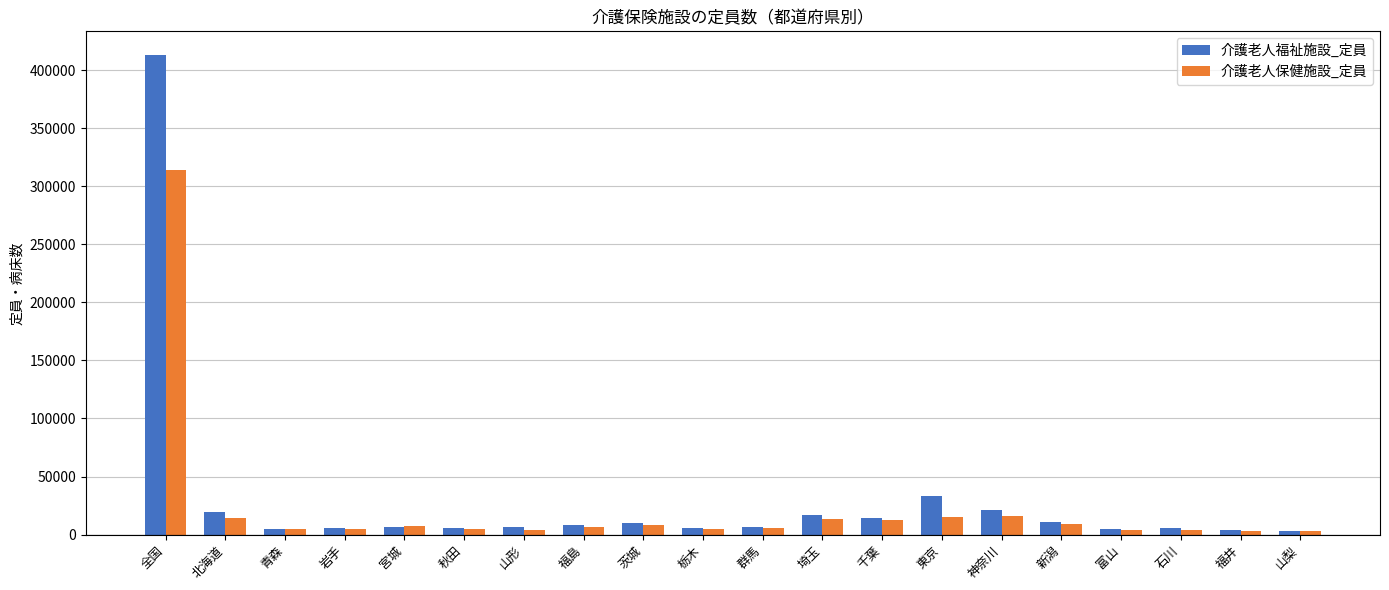

How many distinct data groups are displayed?

2